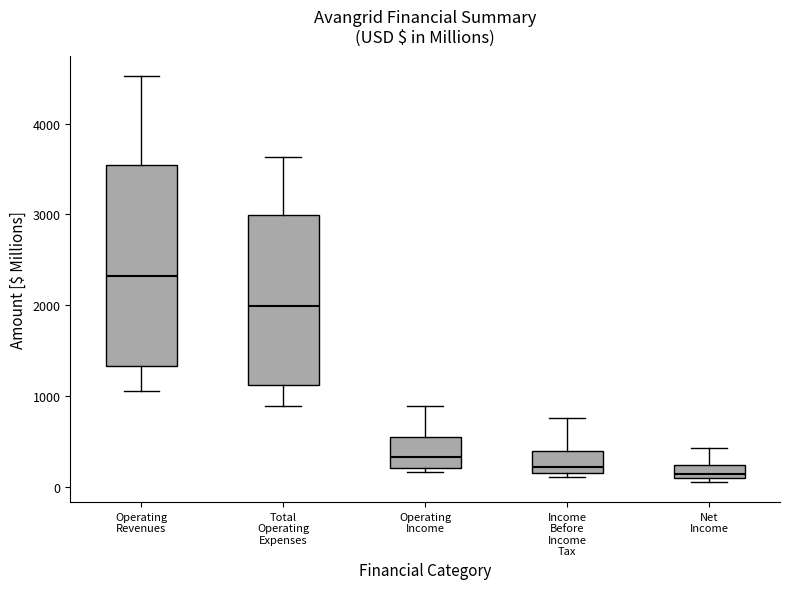

Where is the upper edge of the box for Operating Income on the y-axis? The values are not printed on the chart, so give them approximately, as read against the axis.

500